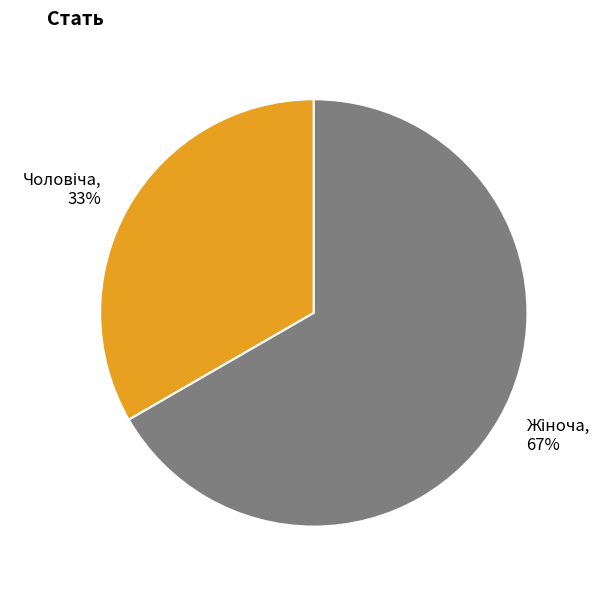

Does any single category account for the majority?

Yes